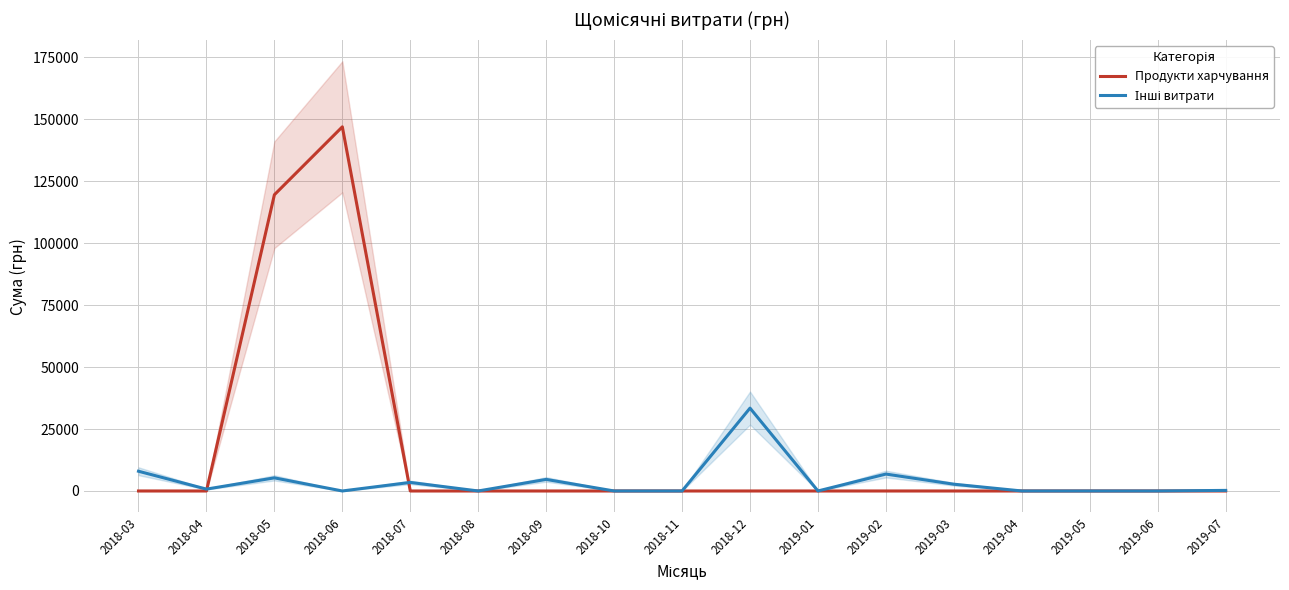

What is the difference between the Інші витрати values at 2019-03 and 2019-02?

4096.0